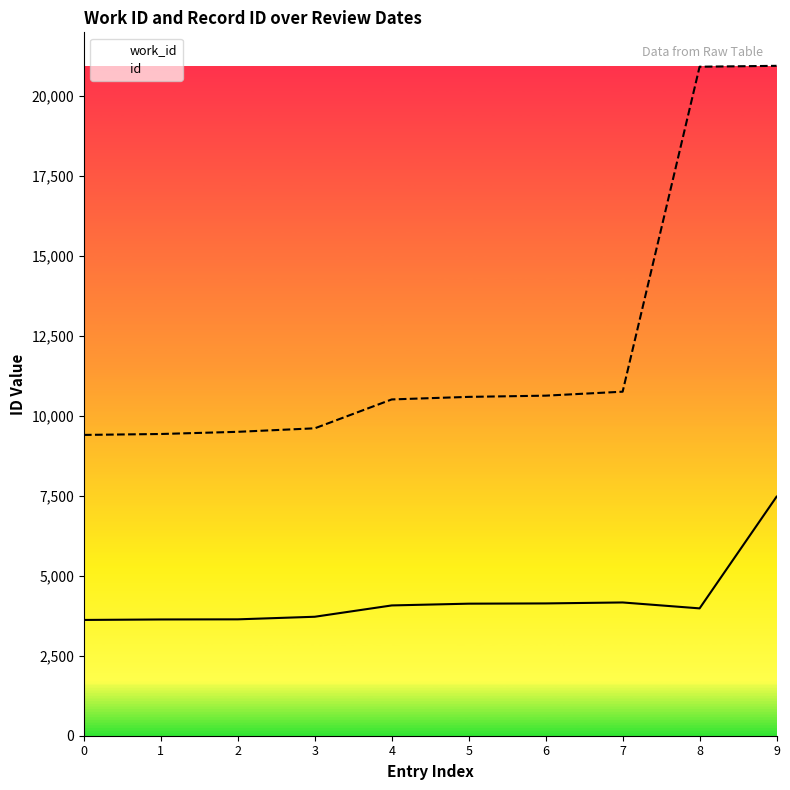

What is the average value of the id series?

12235